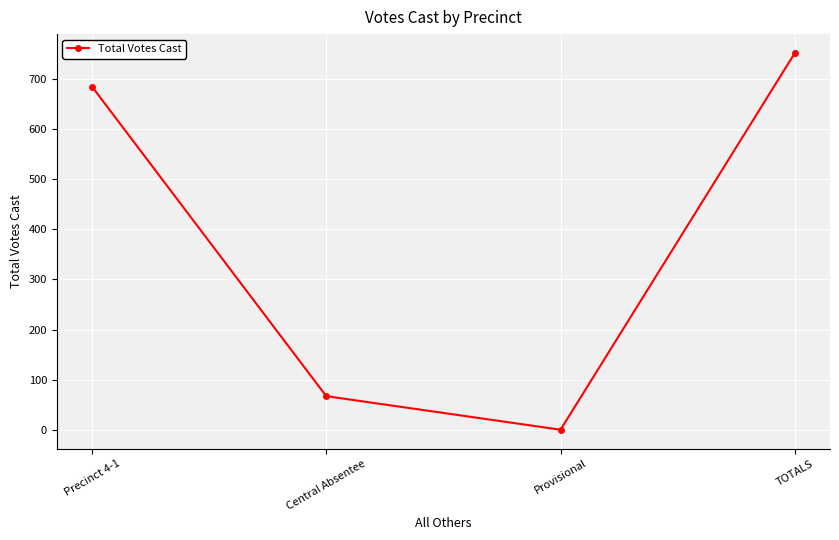

Reading right to left, transcribe all the data shown in this chart.

752	0	67	685